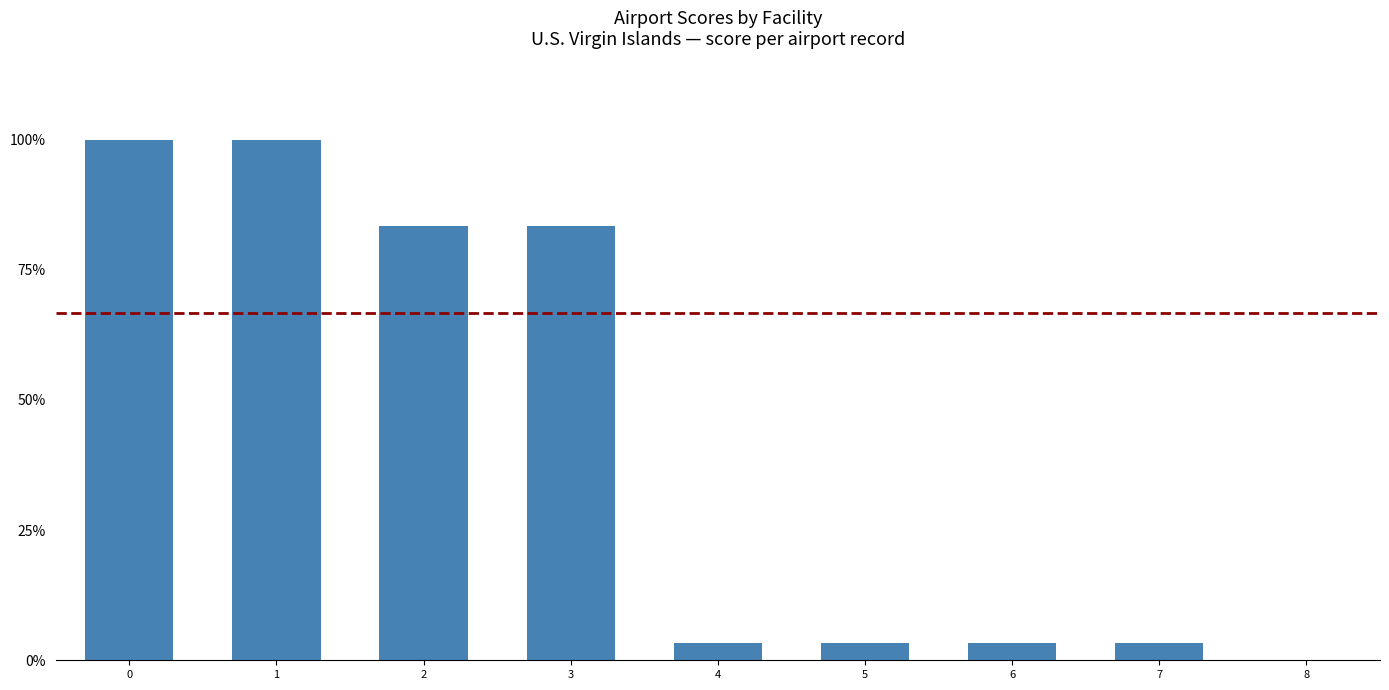

Between 7 and 8, which is larger?

7